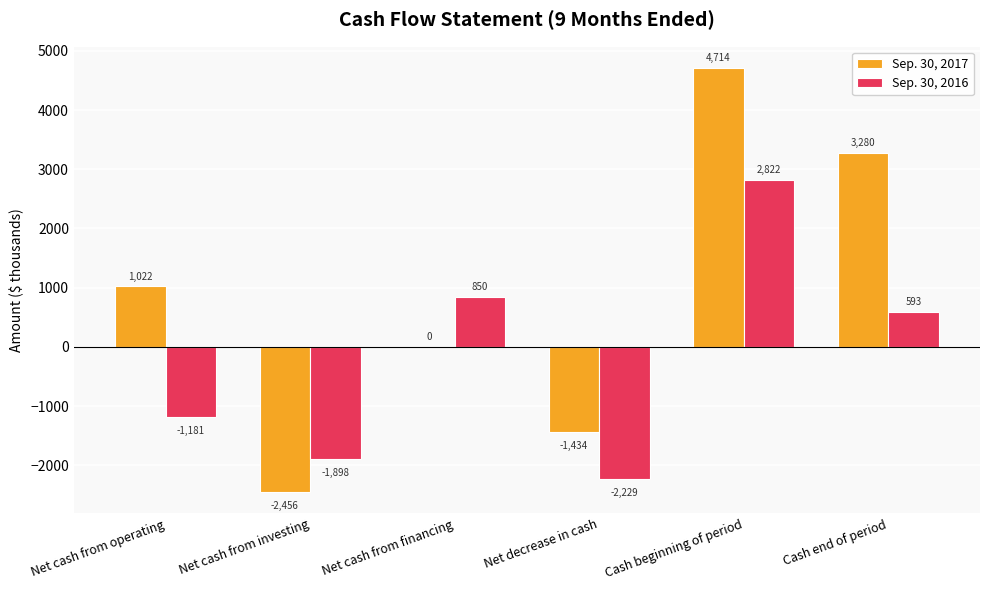

True or false: Sep. 30, 2016 has a value of -539 at Net cash from operating.

False